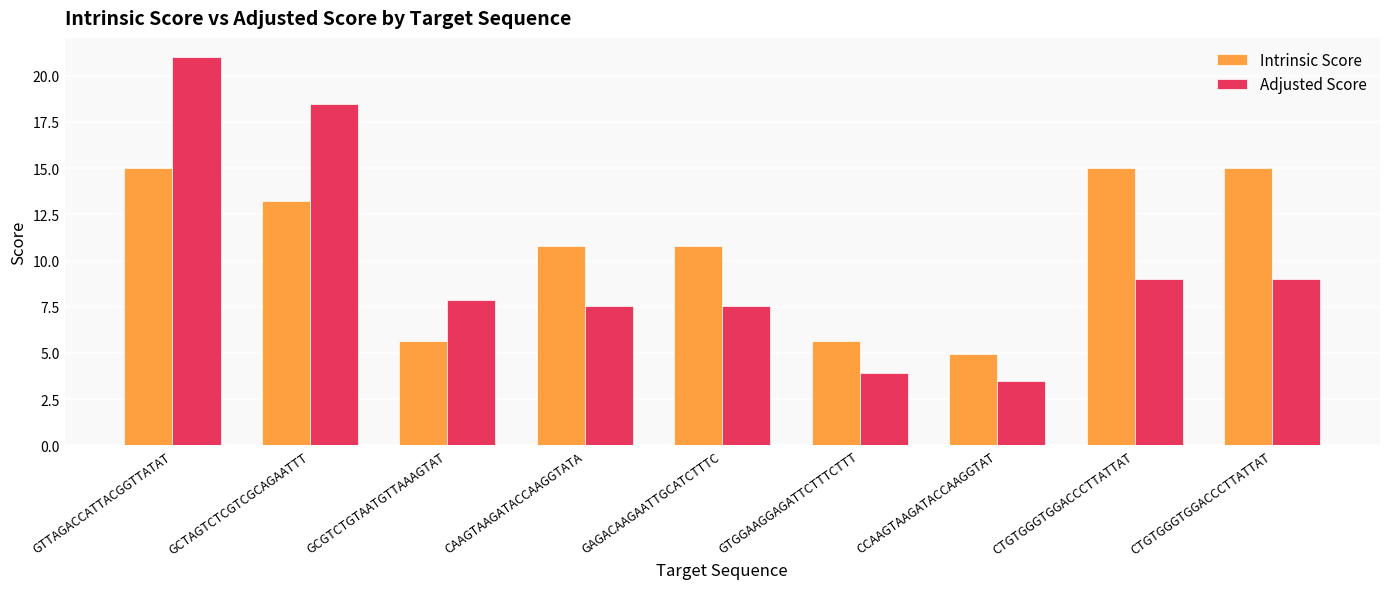

At how many categories does at least one series exceed 4?

9